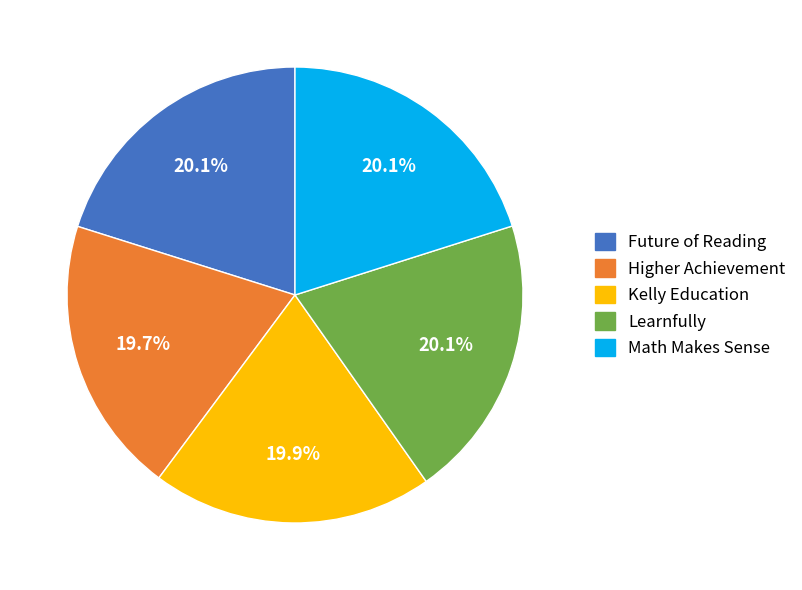

Does Higher Achievement represent more than half of the total?

No